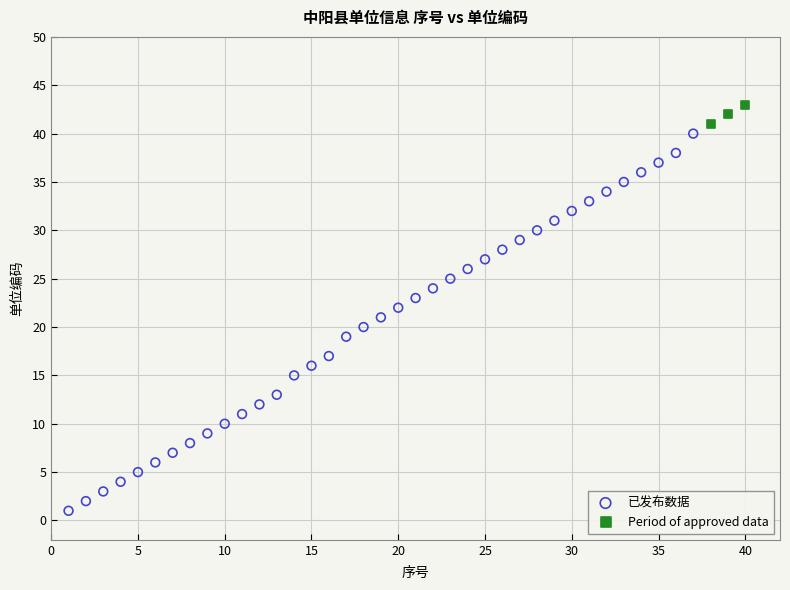

Which series reaches the maximum Y coordinate?

Period of approved data